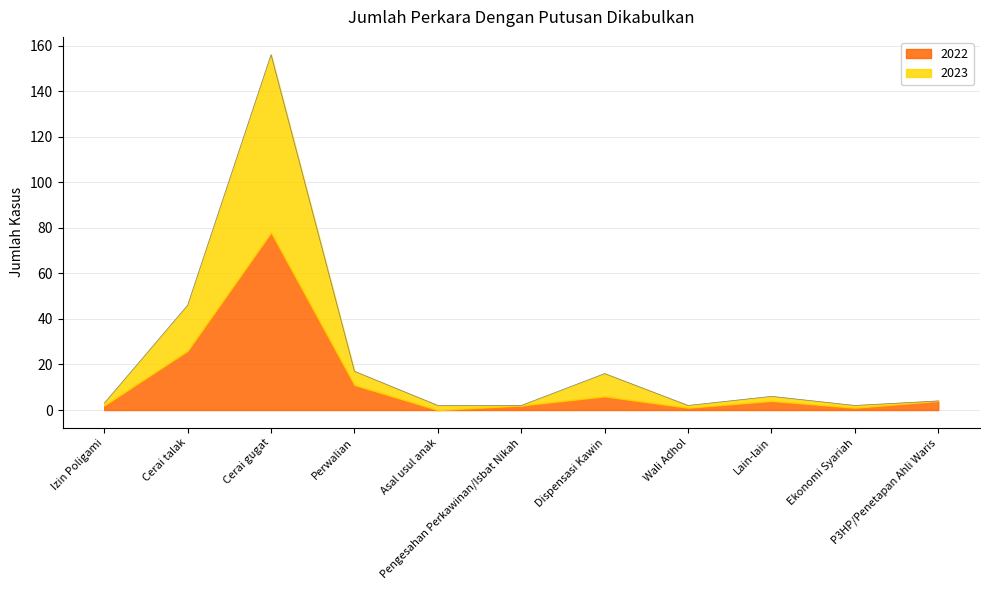

Where is the data nearest to the value 79?

Cerai talak